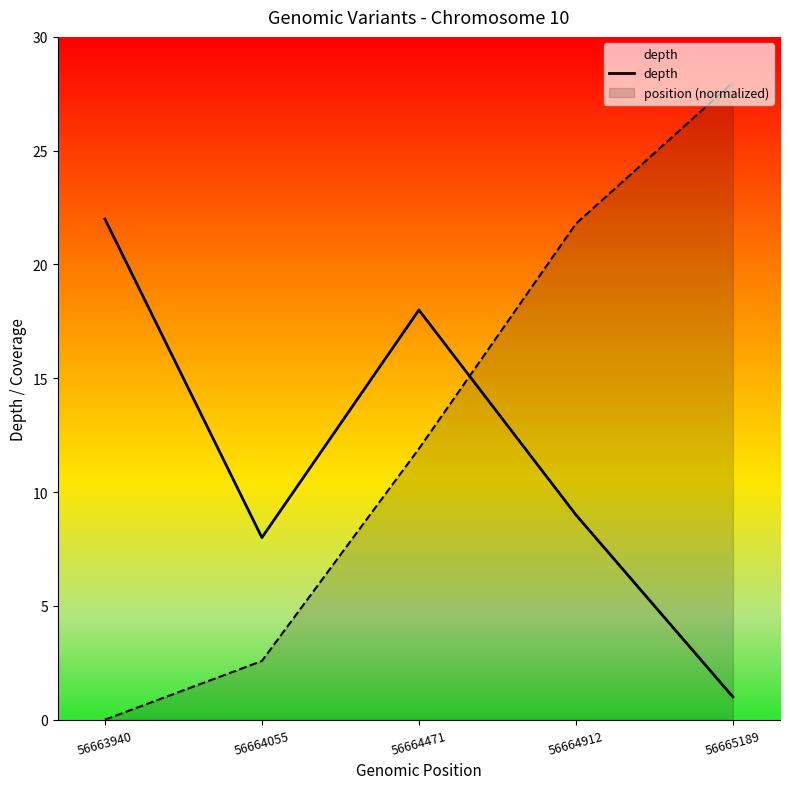

At which category does the chart reach its minimum across all series?

56665189